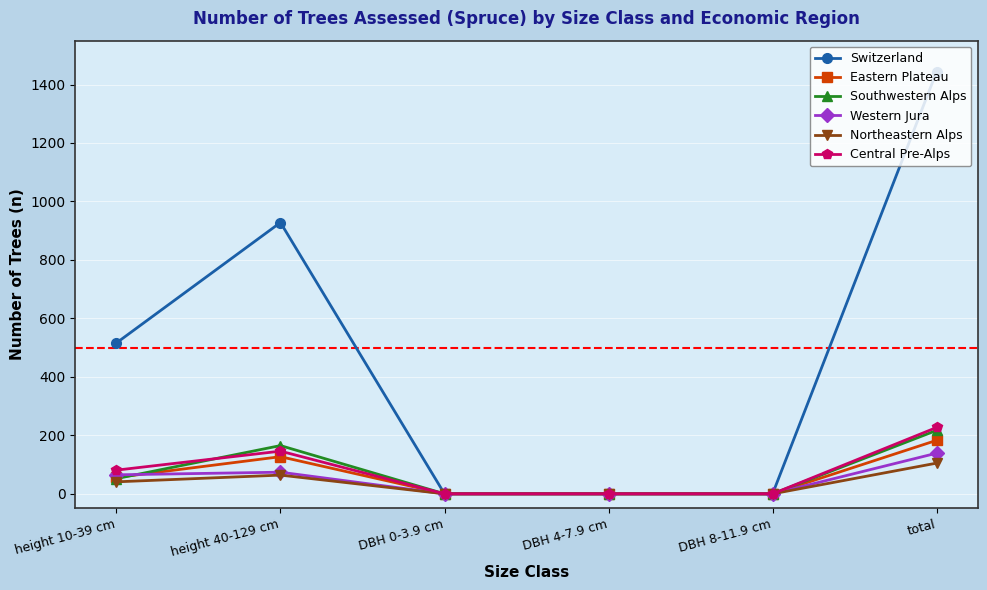

What is the greatest value displayed?

1444